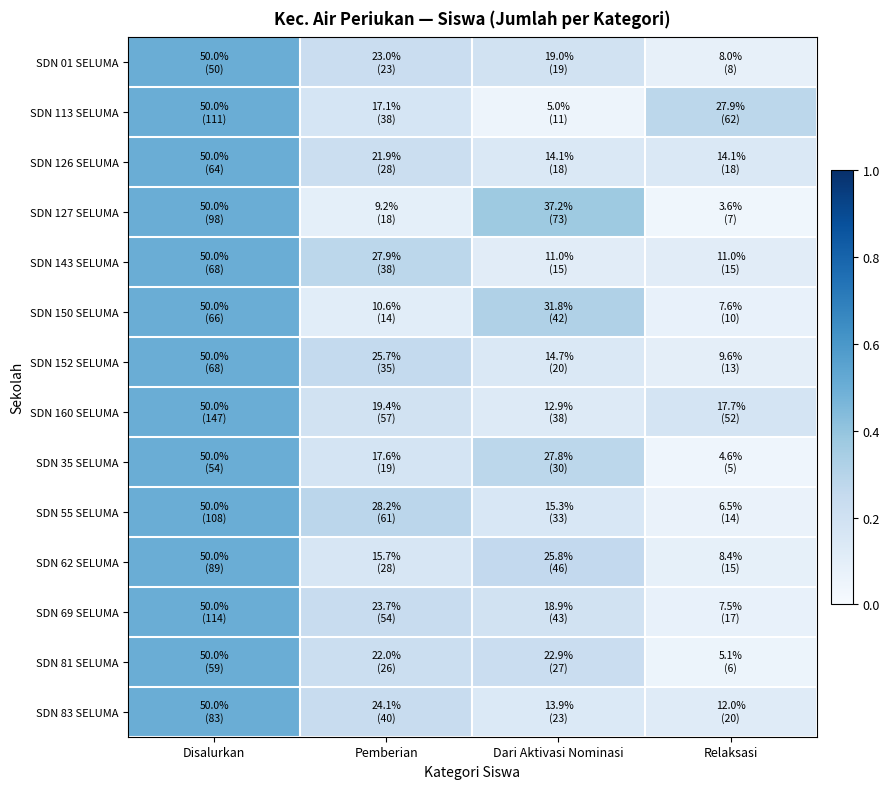

Count the number of data series in this chart.

14